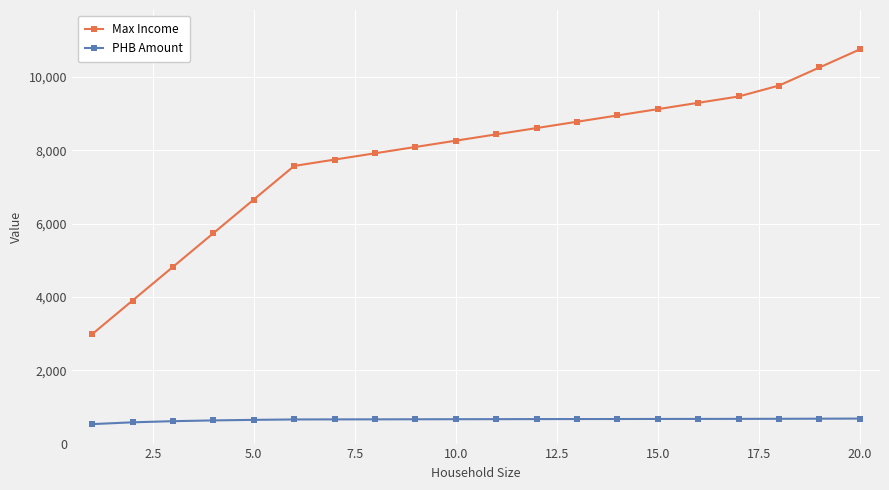

True or false: Max Income and PHB Amount intersect in this chart.

False